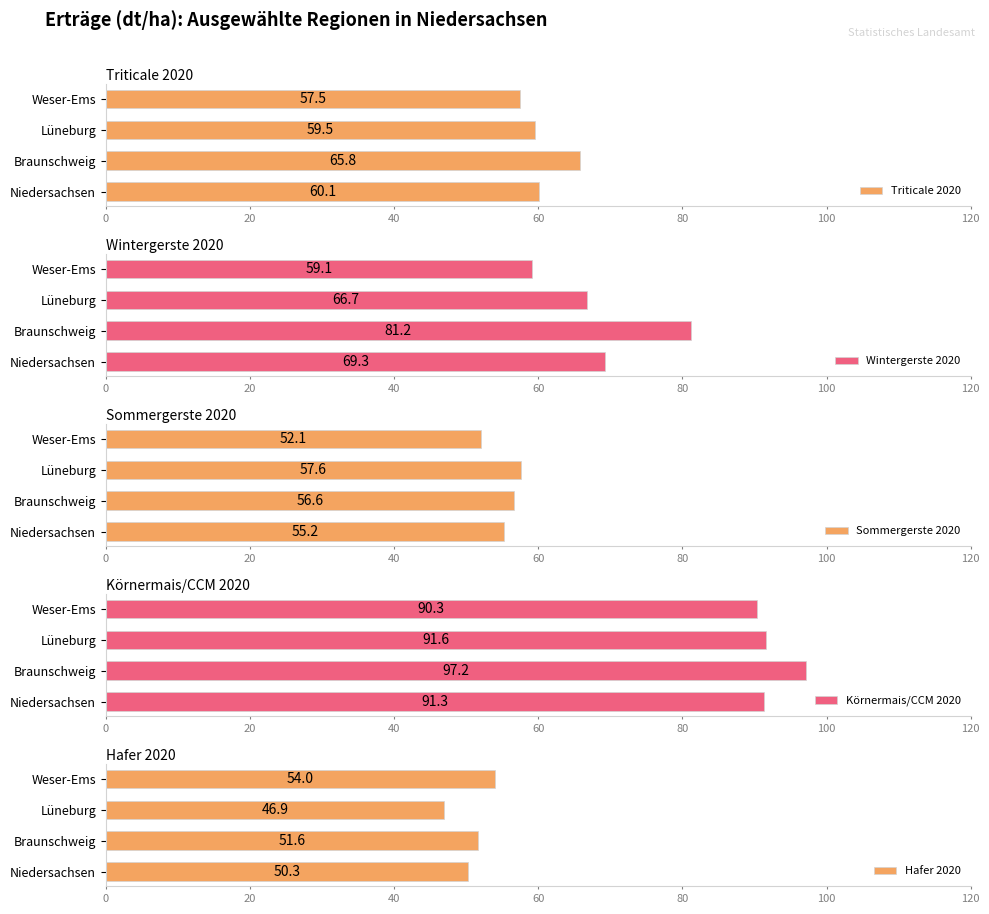

At which label is Triticale 2020 closest to 61?

Niedersachsen